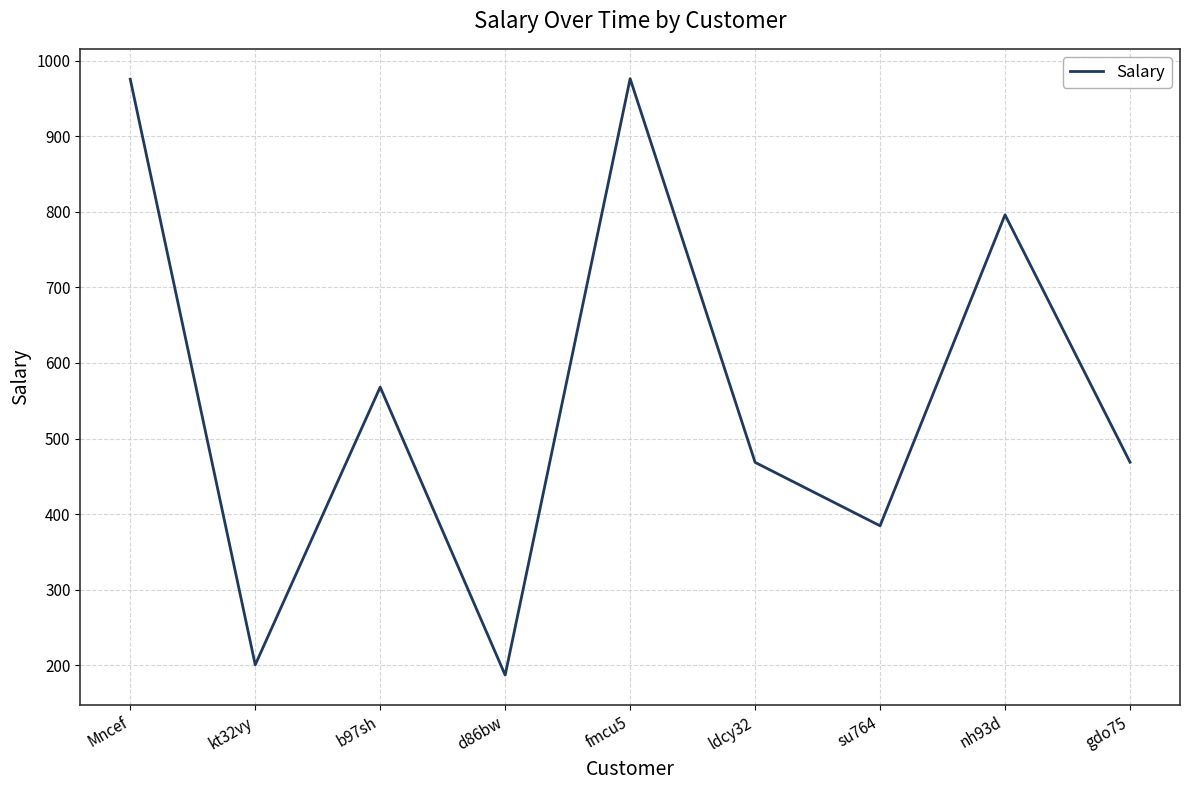

How many lines are shown in the chart?

1